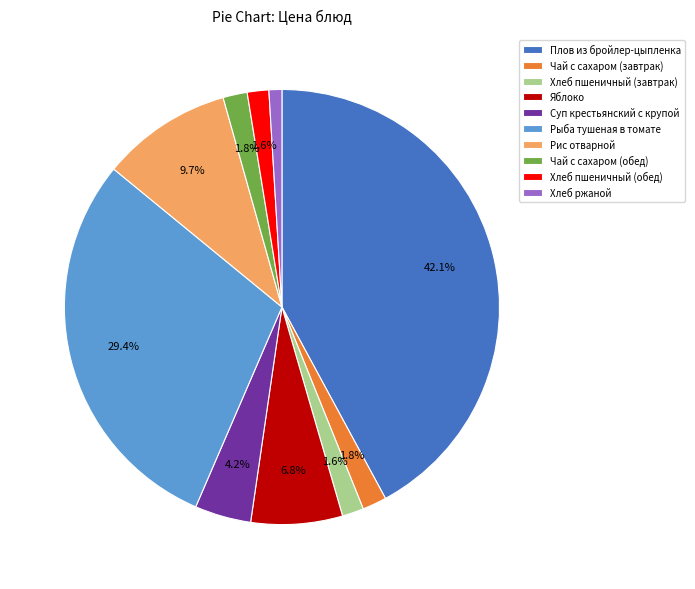

To the nearest percent, what is the difference between the largest and smallest slice percentages?

41%